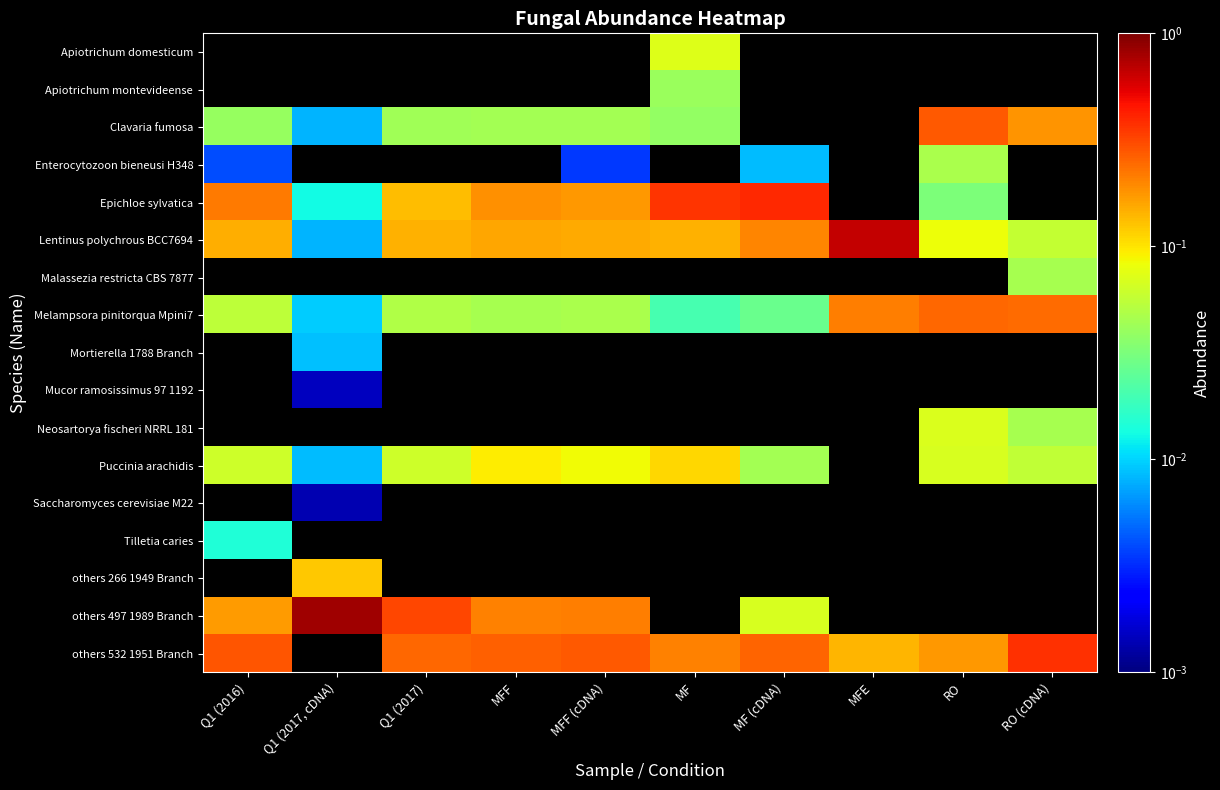

Where is Lentinus polychrous BCC7694 nearest to the value 0?

Q1 (2017, cDNA)